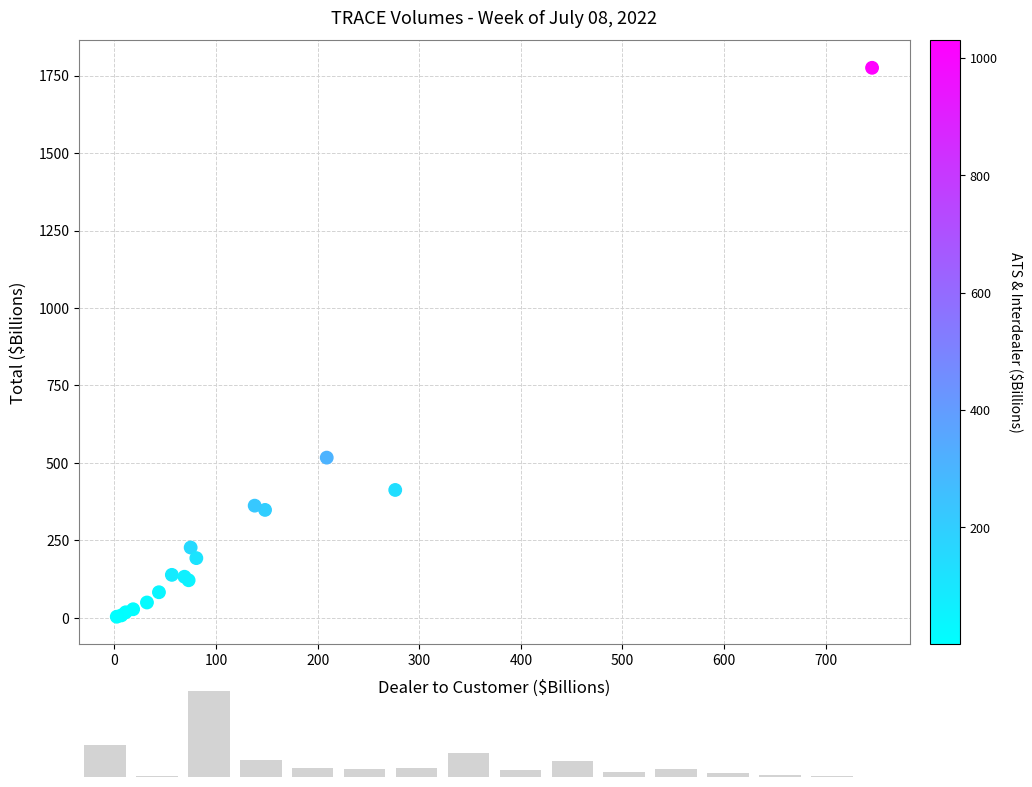

What Y value in the scatter plot is closest to 889?

517.2